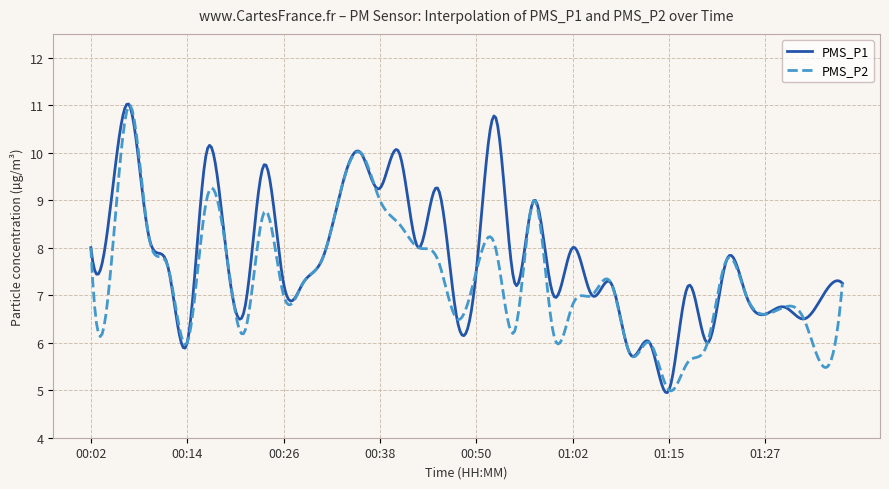

True or false: PMS_P1 has more than 2 points higher than both neighbors.

True